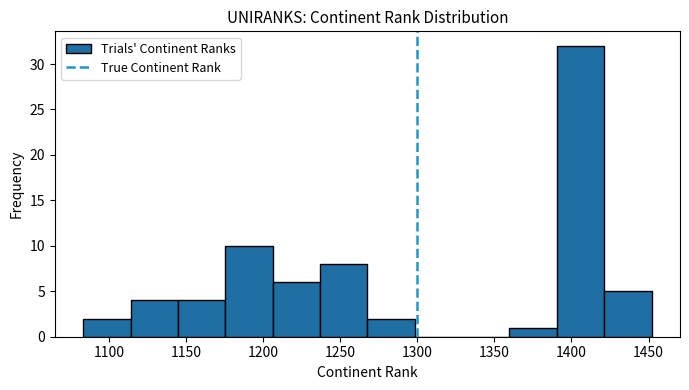

Over which range of the x-axis is the bar tallest?

1390 to 1420